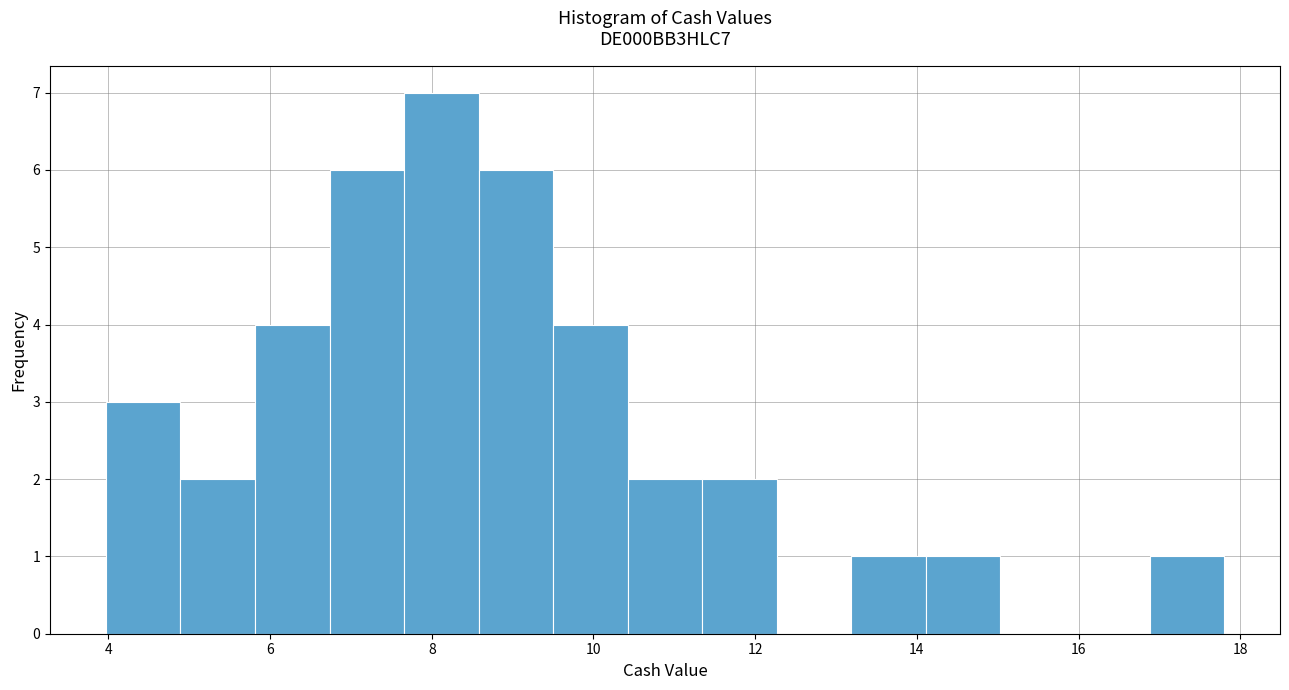

How tall is the bar that spans 8.6 to 9.6 on the x-axis? Neither the bar edges nor the heights are printed on the chart, so give them approximately, as read against the axes.

6